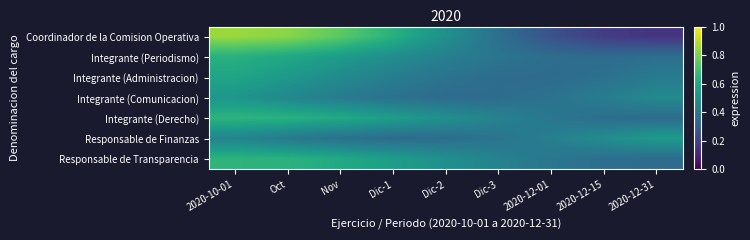

Which has a higher value, 2020-12-31 or Dic-3?

Dic-3